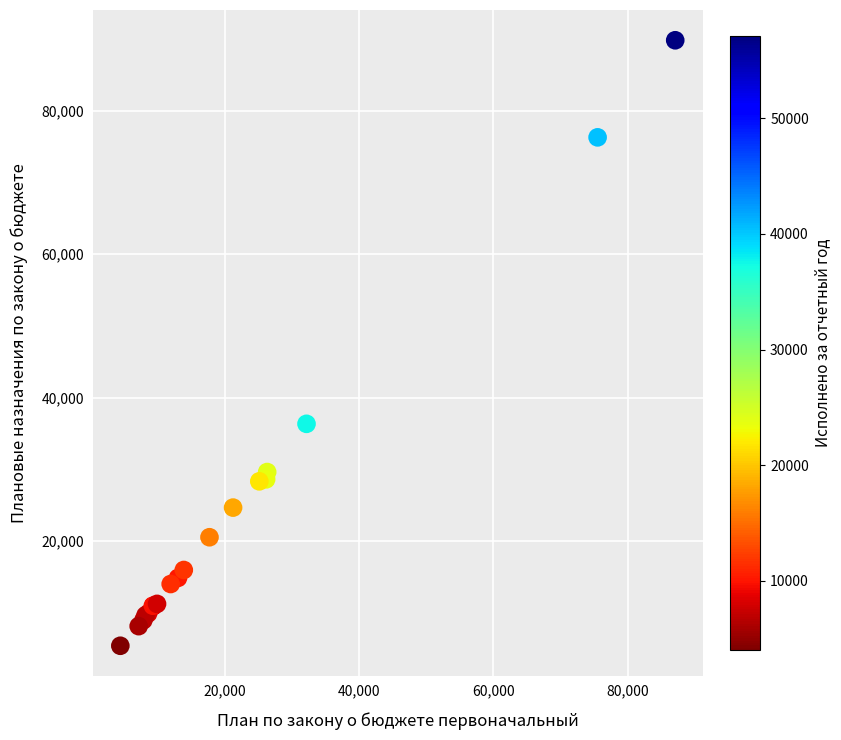

What Y value in the scatter plot is closest to 47623?

36363.5